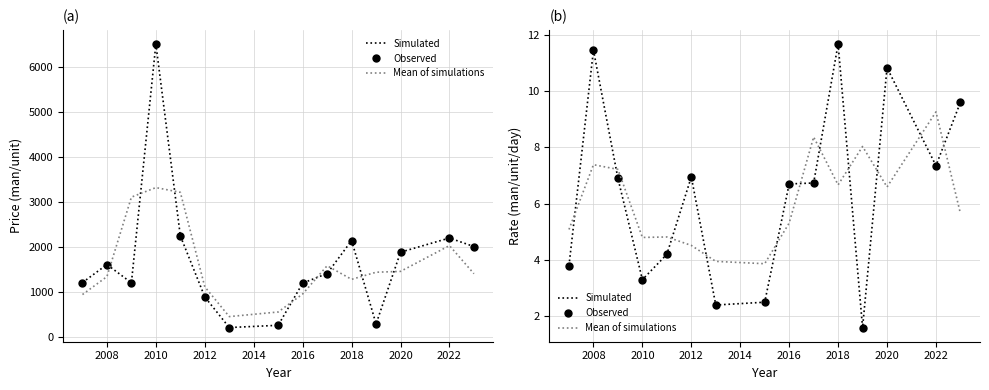

Count the number of categories in the chart.

15